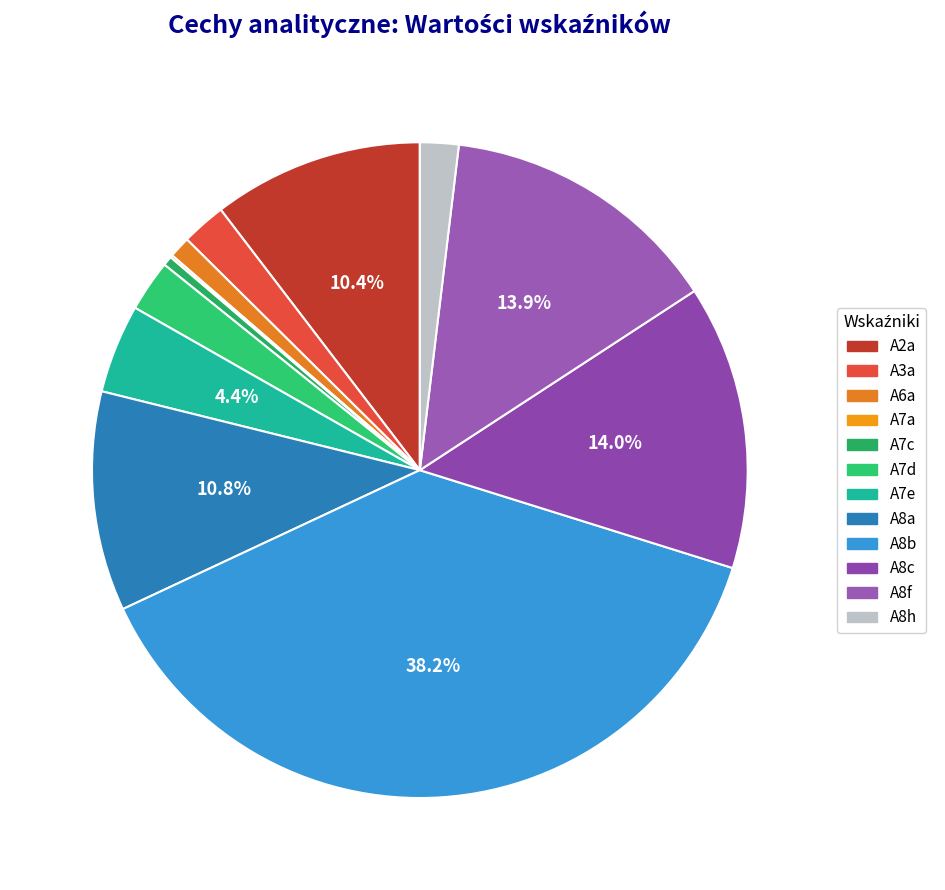

Combined, do A3a and A2a account for over 50%?

No